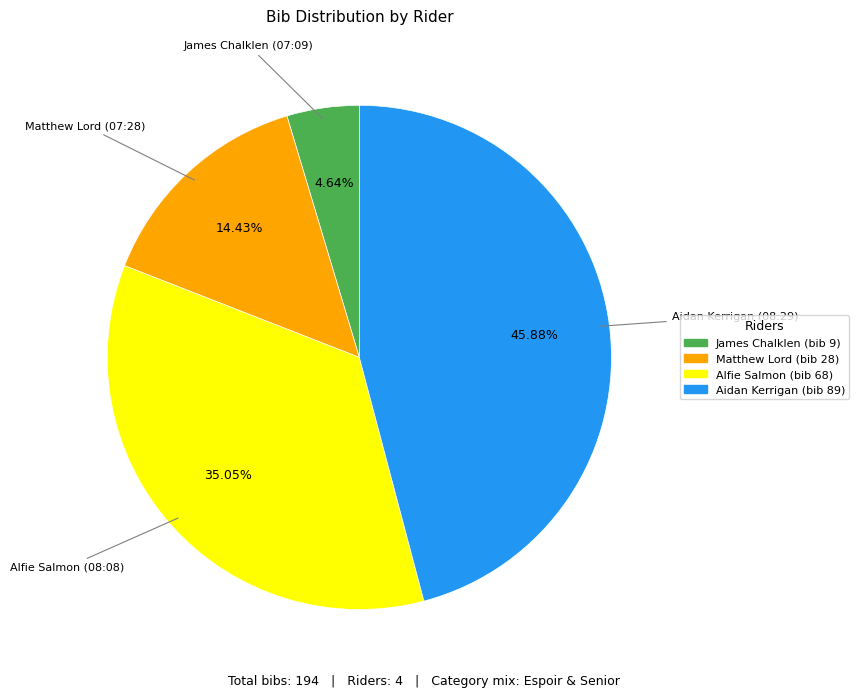

How many slices are in this pie chart?

4